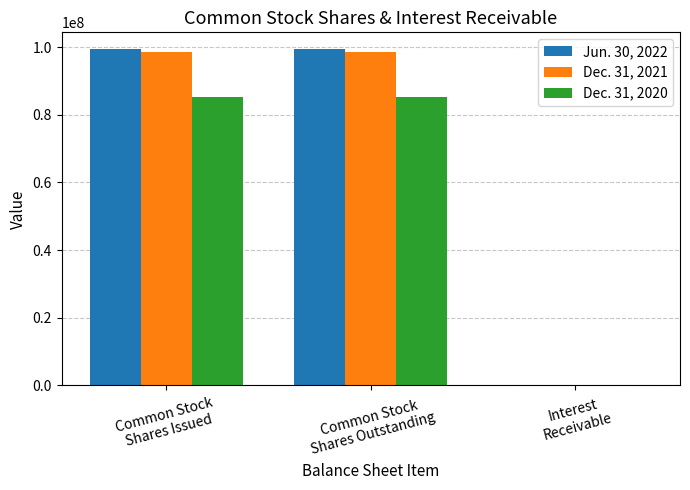

What is the total value across all series at Interest
Receivable?

4800